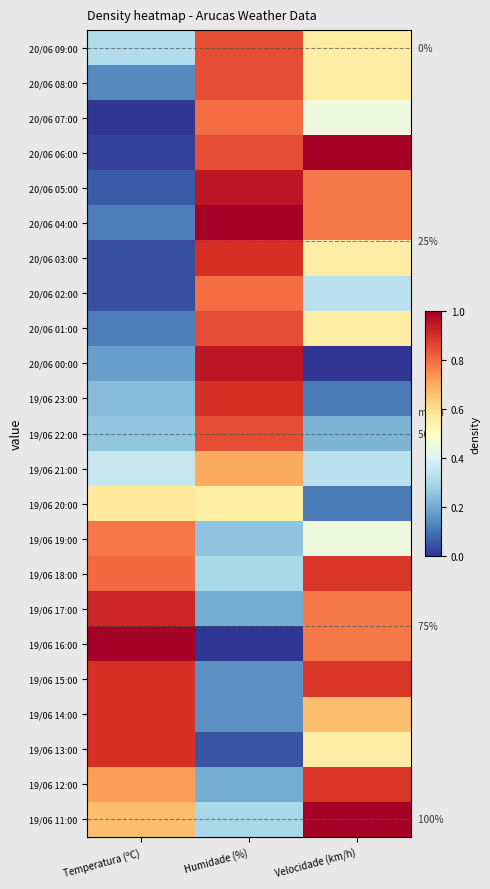

Between Temperatura (ºC) and Humidade (%), which is larger?

Humidade (%)